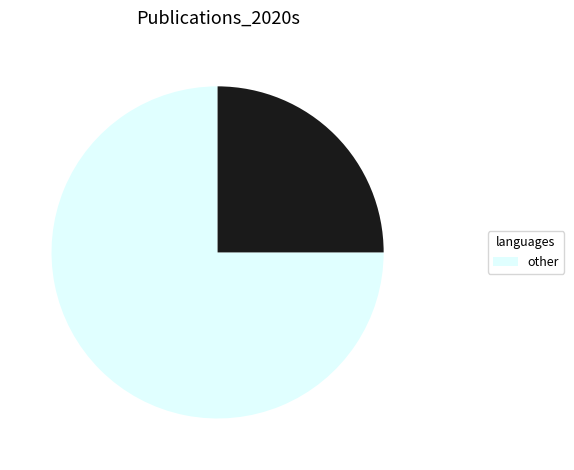

Is there a majority slice in this chart?

Yes